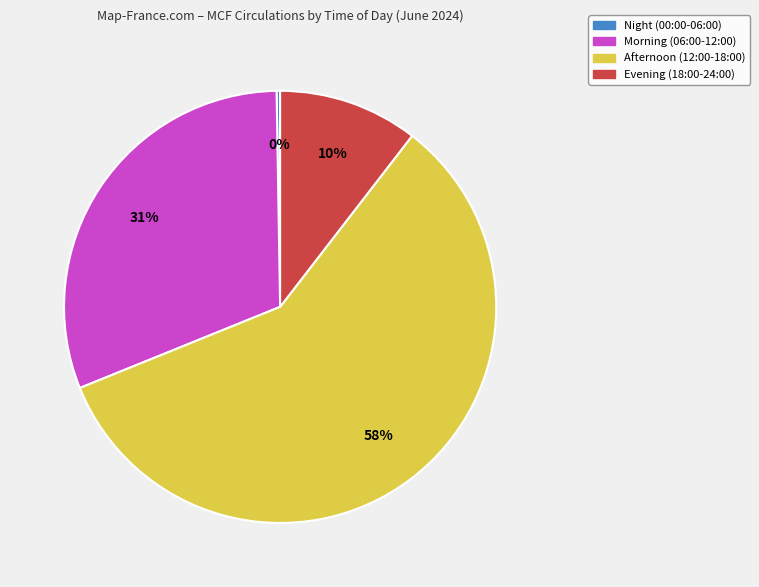

To the nearest percent, what is the average slice percentage?

25%